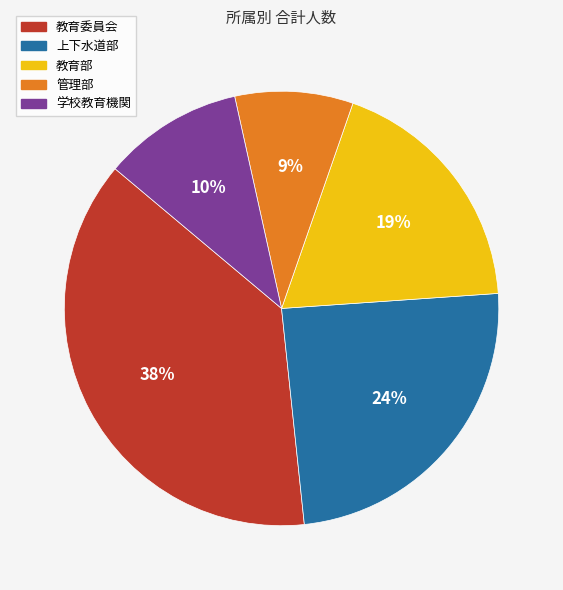

Do 教育委員会 and 上下水道部 together represent more than half of the pie?

Yes